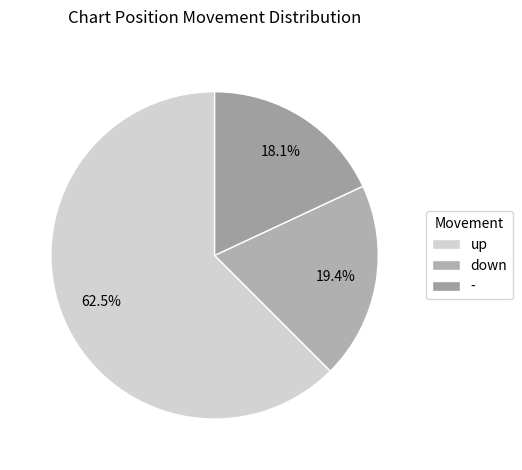

To the nearest percent, what is the difference between the largest and smallest slice percentages?

44%